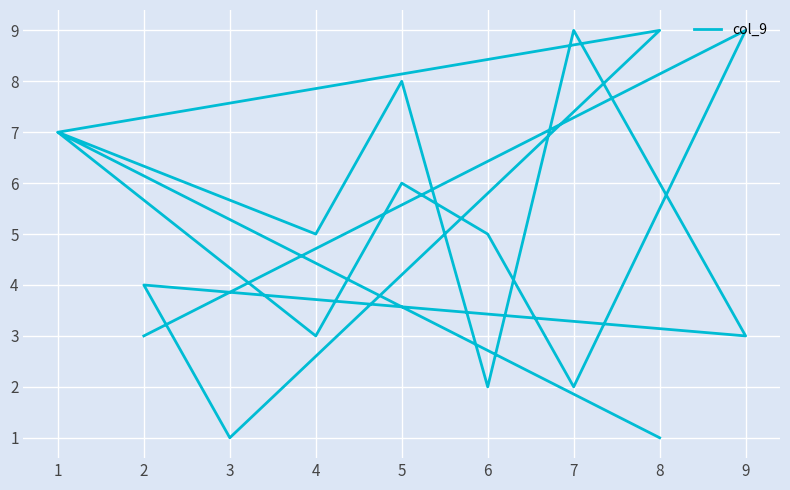

The value at 8 is 1. True or false?

False